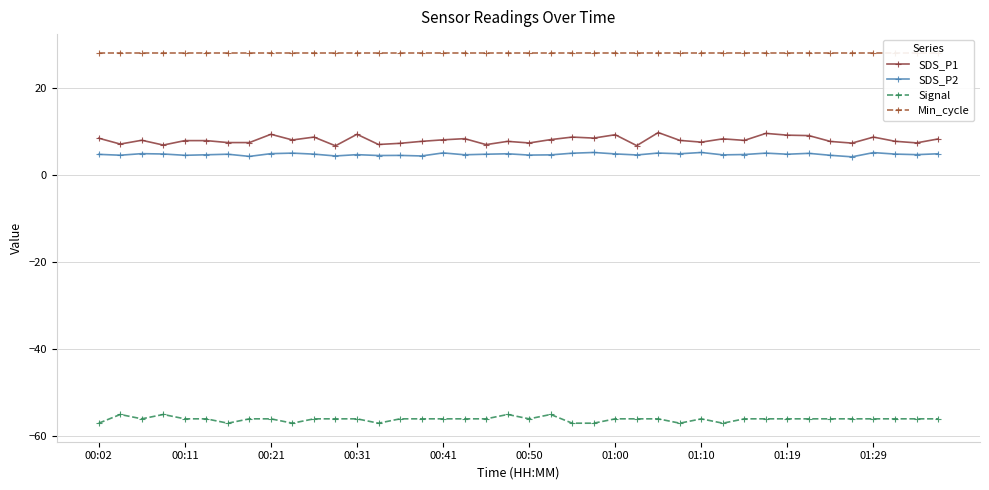

What position from the left is 34?

35